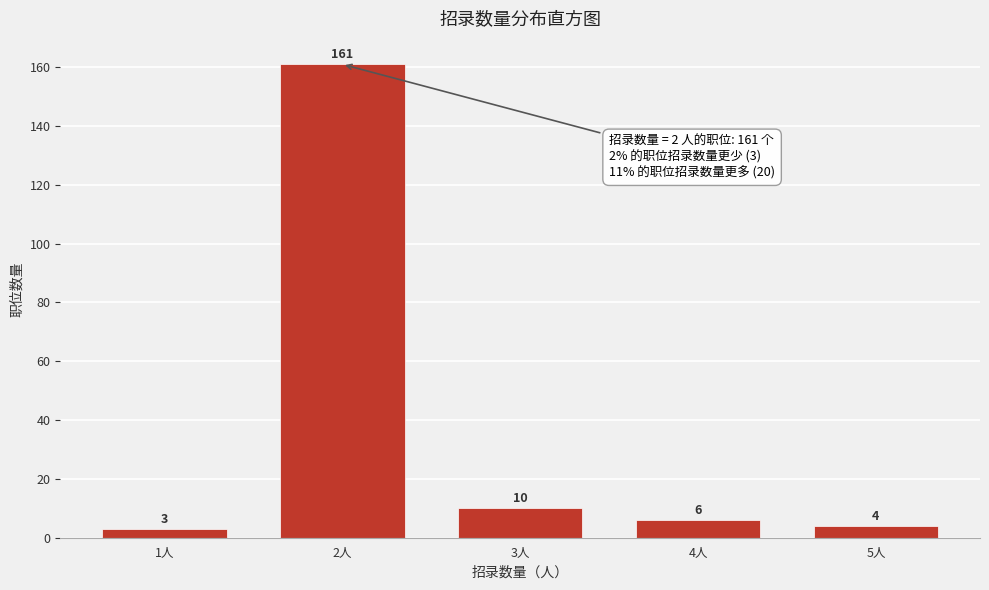

Reading left to right, transcribe all the data shown in this chart.

3	161	10	6	4